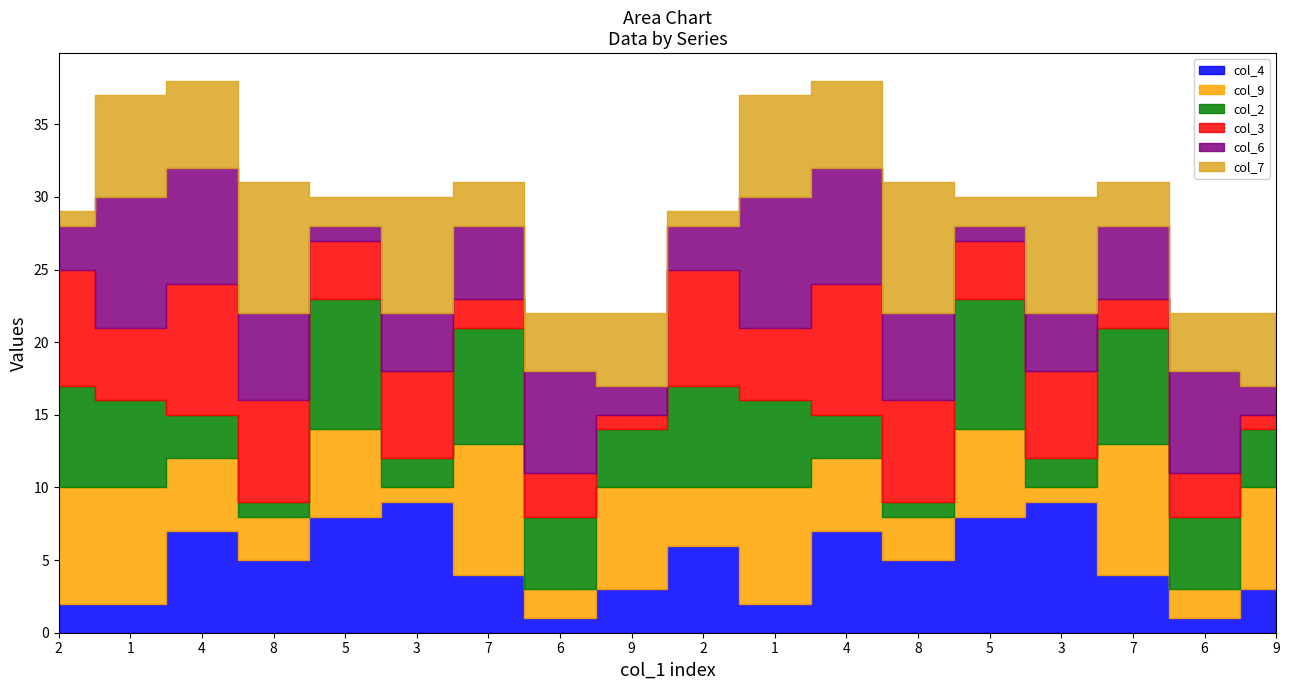

Reading left to right, transcribe all the data shown in this chart.

col_4: 2	2	7	5	8	9	4	1	3	6	2	7	5	8	9	4	1	3
col_9: 8	8	5	3	6	1	9	2	7	4	8	5	3	6	1	9	2	7
col_2: 7	6	3	1	9	2	8	5	4	7	6	3	1	9	2	8	5	4
col_3: 8	5	9	7	4	6	2	3	1	8	5	9	7	4	6	2	3	1
col_6: 3	9	8	6	1	4	5	7	2	3	9	8	6	1	4	5	7	2
col_7: 1	7	6	9	2	8	3	4	5	1	7	6	9	2	8	3	4	5